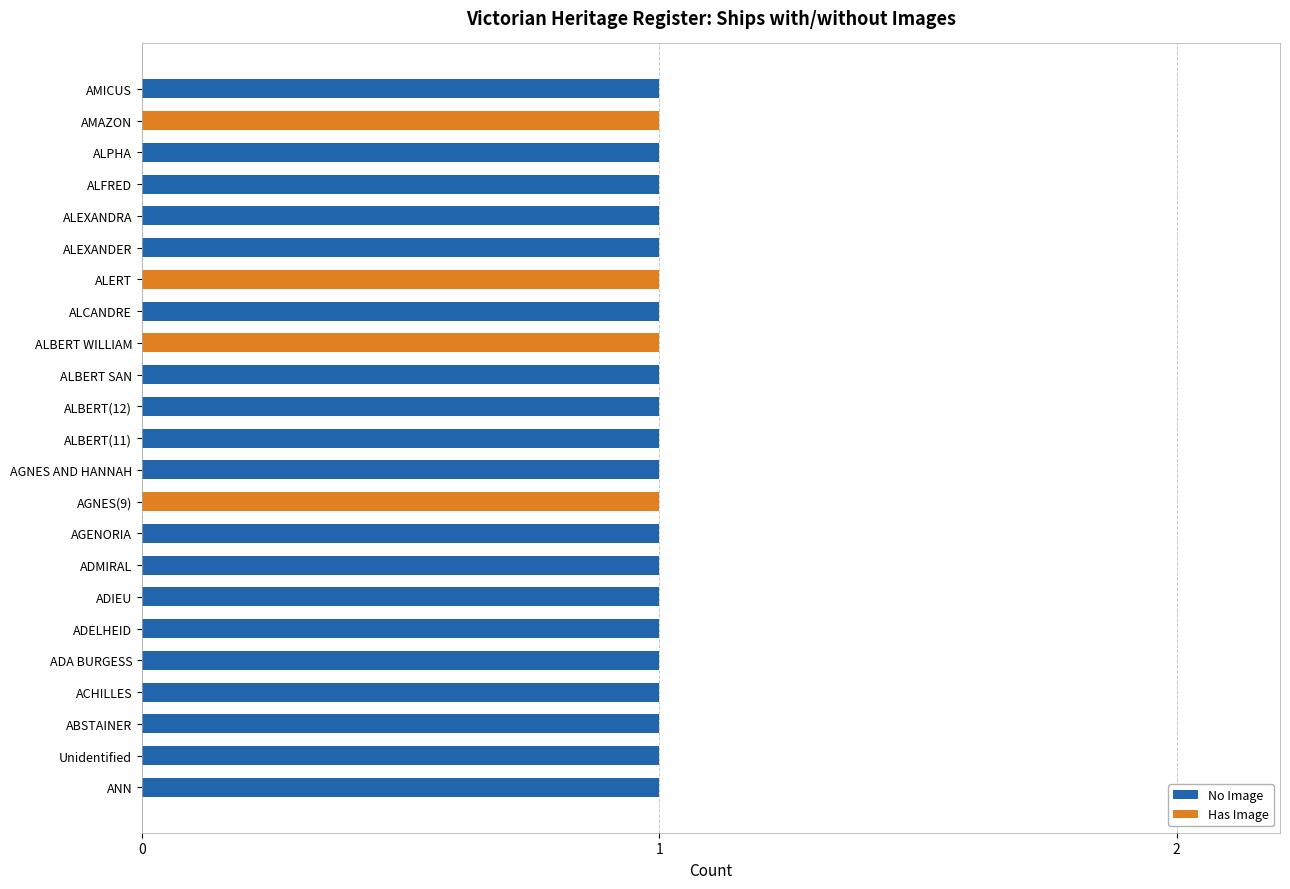

The value of No Image at ALBERT(11) is 0. True or false?

False